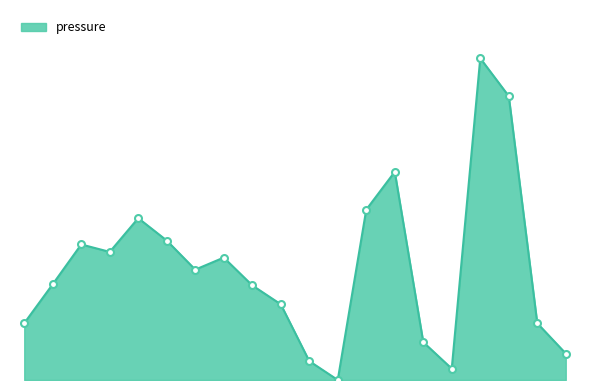

How many interior local valleys (lower than both neighbors) does the data have?

4